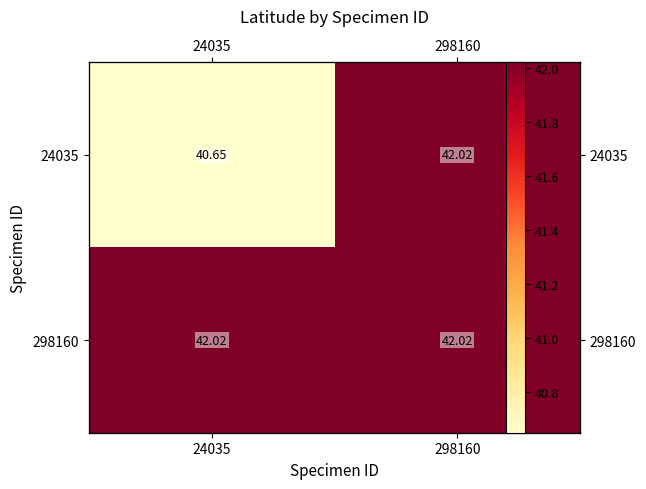

Is it true that 298160 equals 13.4 at 298160?

False